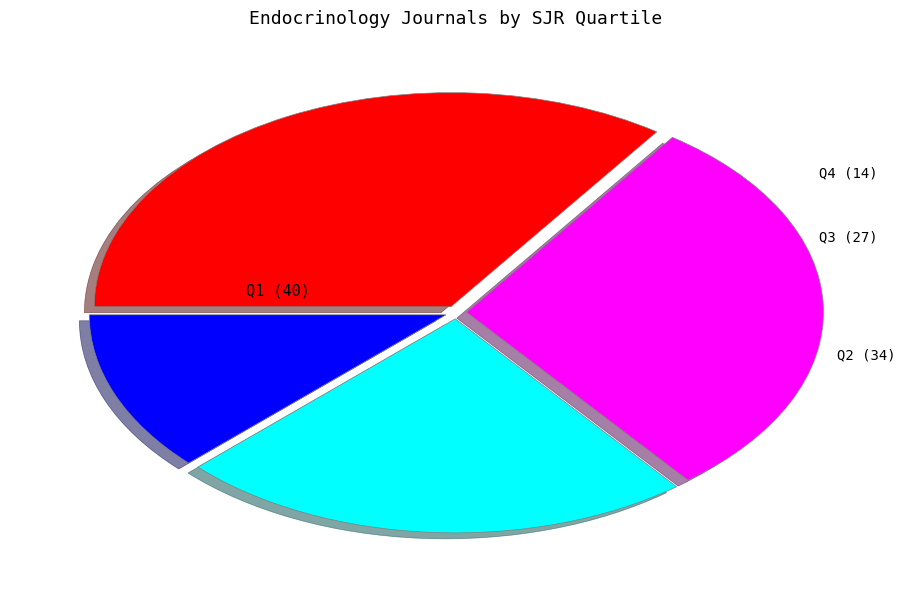

Is there a majority slice in this chart?

No